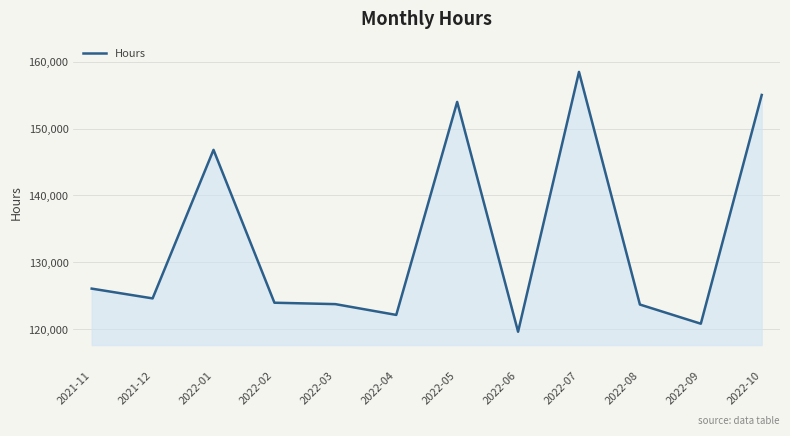

The value at 2021-12 is 193644.2. True or false?

False